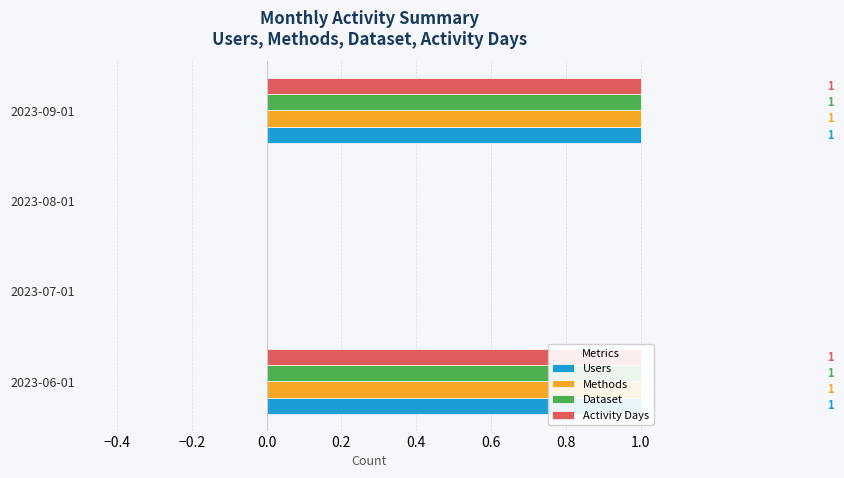

How many values in Methods are above zero?

2